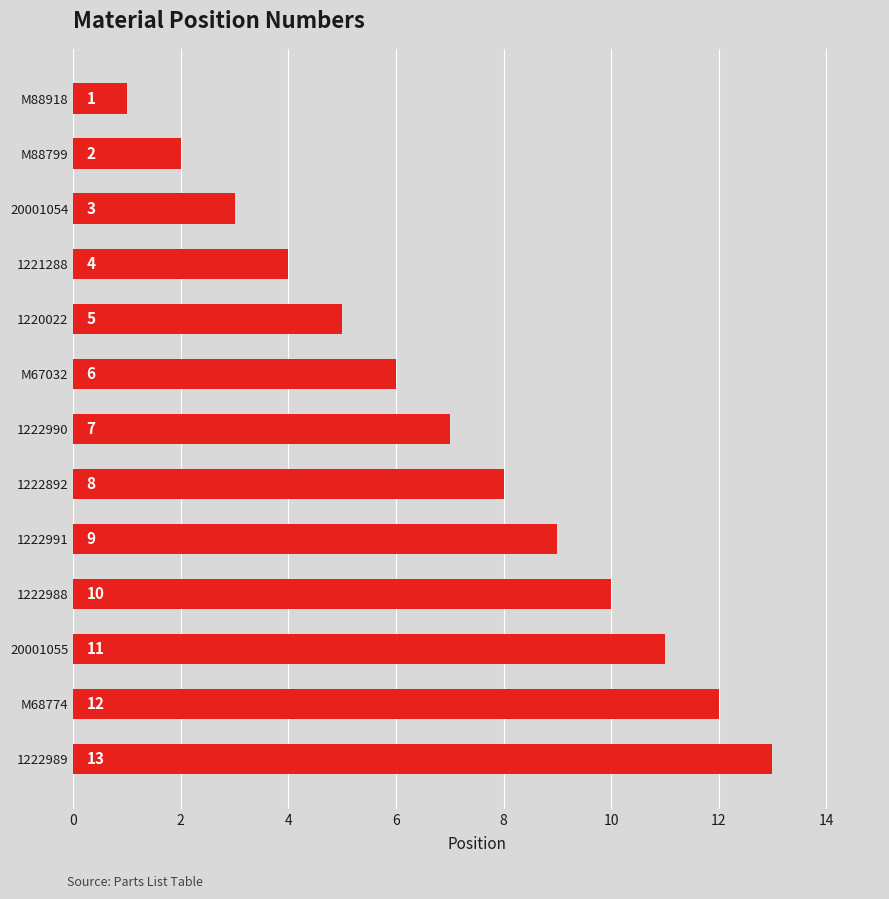

Rank the categories by value from lowest to highest.

M88918, M88799, 20001054, 1221288, 1220022, M67032, 1222990, 1222892, 1222991, 1222988, 20001055, M68774, 1222989